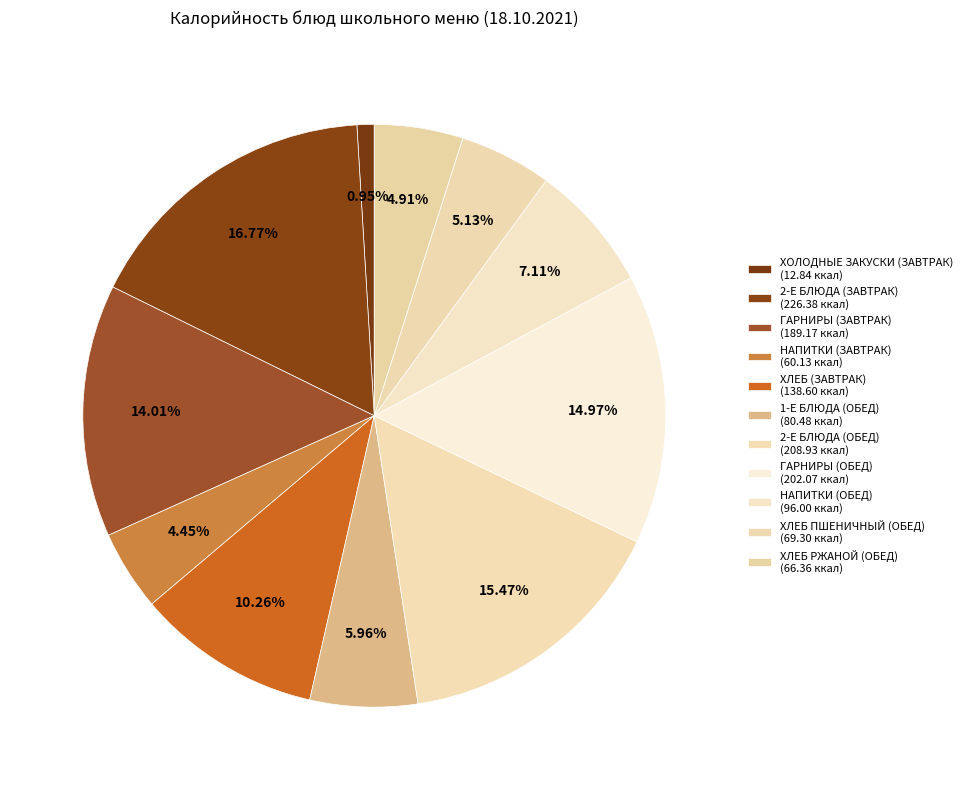

Does НАПИТКИ (ЗАВТРАК) represent more than half of the total?

No